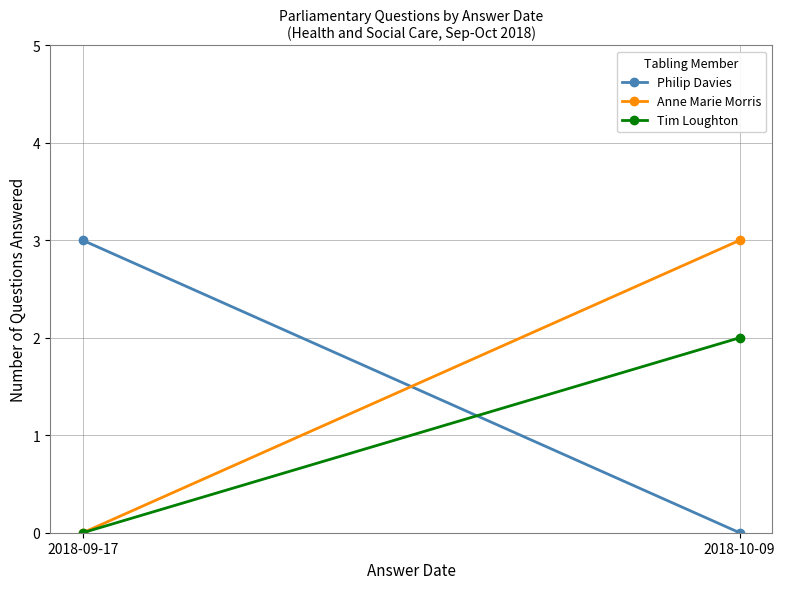

Rank the series by their maximum value, from lowest to highest.

Tim Loughton, Philip Davies, Anne Marie Morris